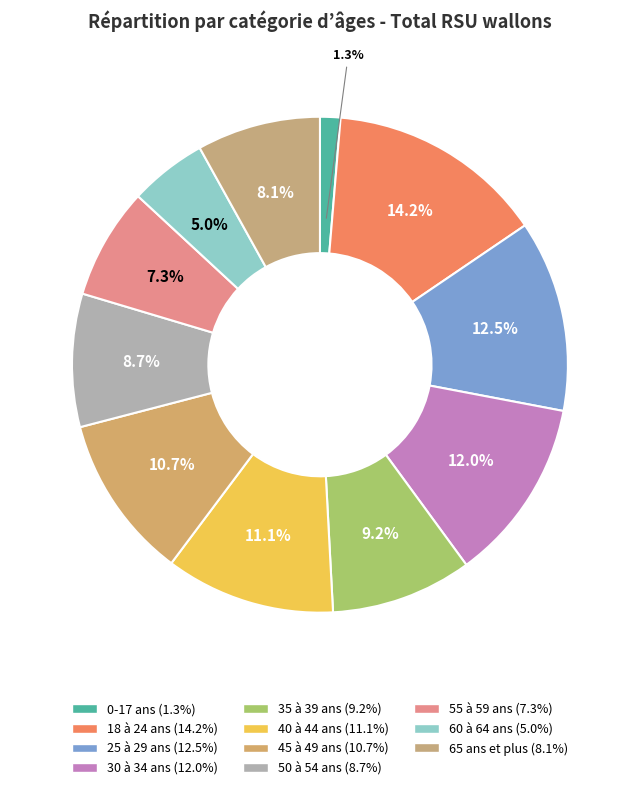

How many segments does this pie chart have?

11